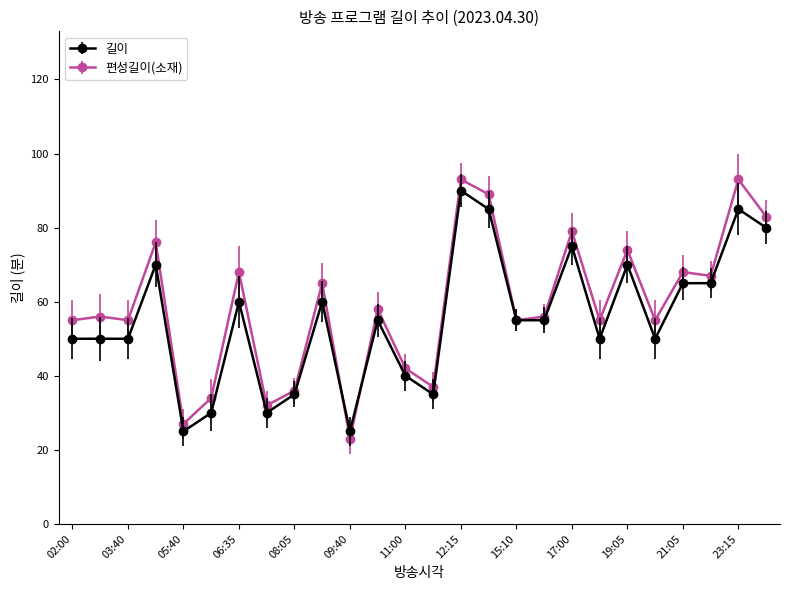

What is the value of the 편성길이(소재) point at the 6th from the left?

34